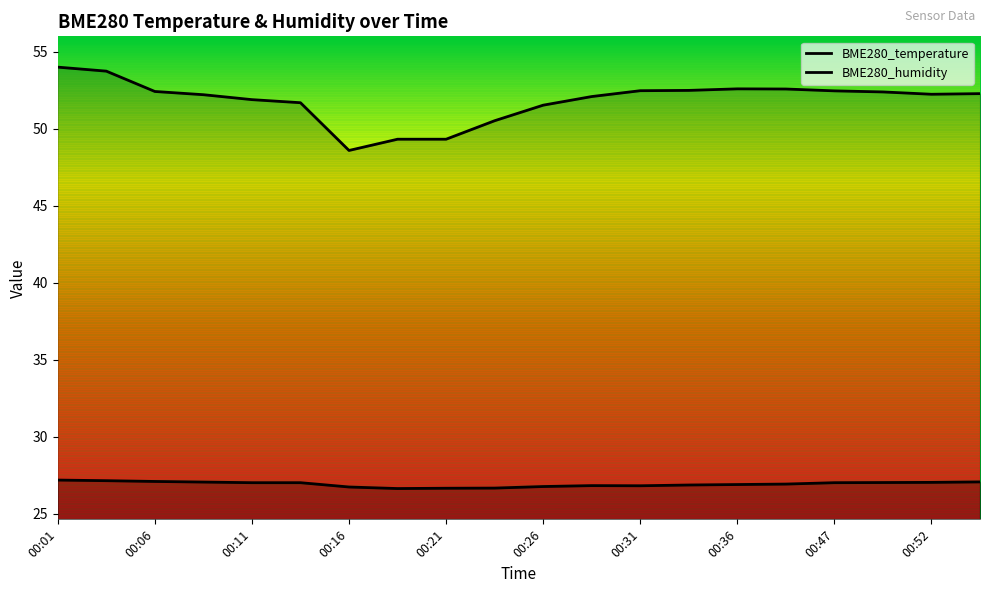

Reading right to left, transcribe all the data shown in this chart.

BME280_temperature: 27.1	27.0	27.0	27.0	26.9	26.9	26.9	26.8	26.8	26.8	26.7	26.6	26.6	26.7	27.0	27.0	27.1	27.1	27.1	27.2
BME280_humidity: 52.3	52.2	52.4	52.5	52.6	52.6	52.5	52.5	52.1	51.5	50.5	49.3	49.3	48.6	51.7	51.9	52.2	52.4	53.7	54.0